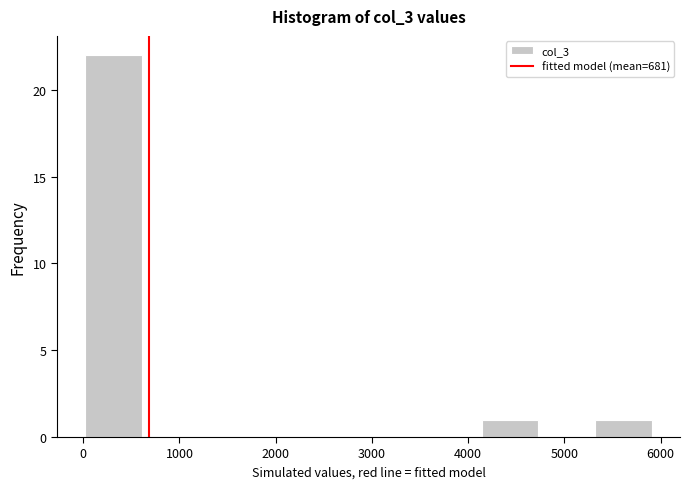

Over which range of the x-axis is the bar tallest?

0 to 600